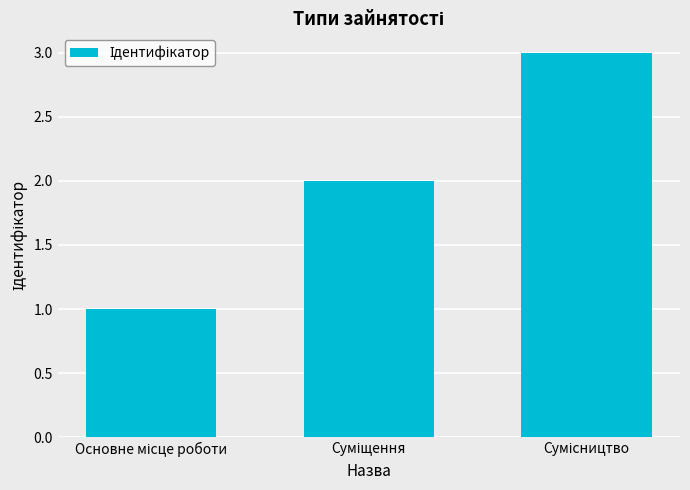

What is the minimum value shown in the chart?

1